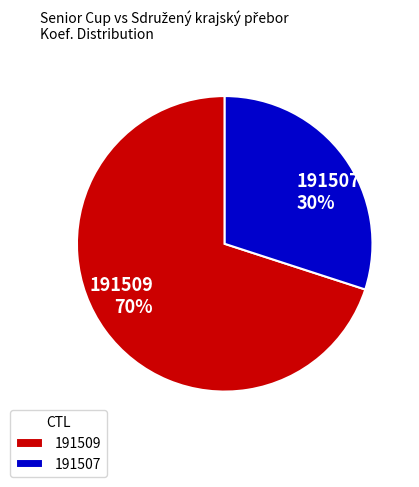

Does 191509 represent more than half of the total?

Yes